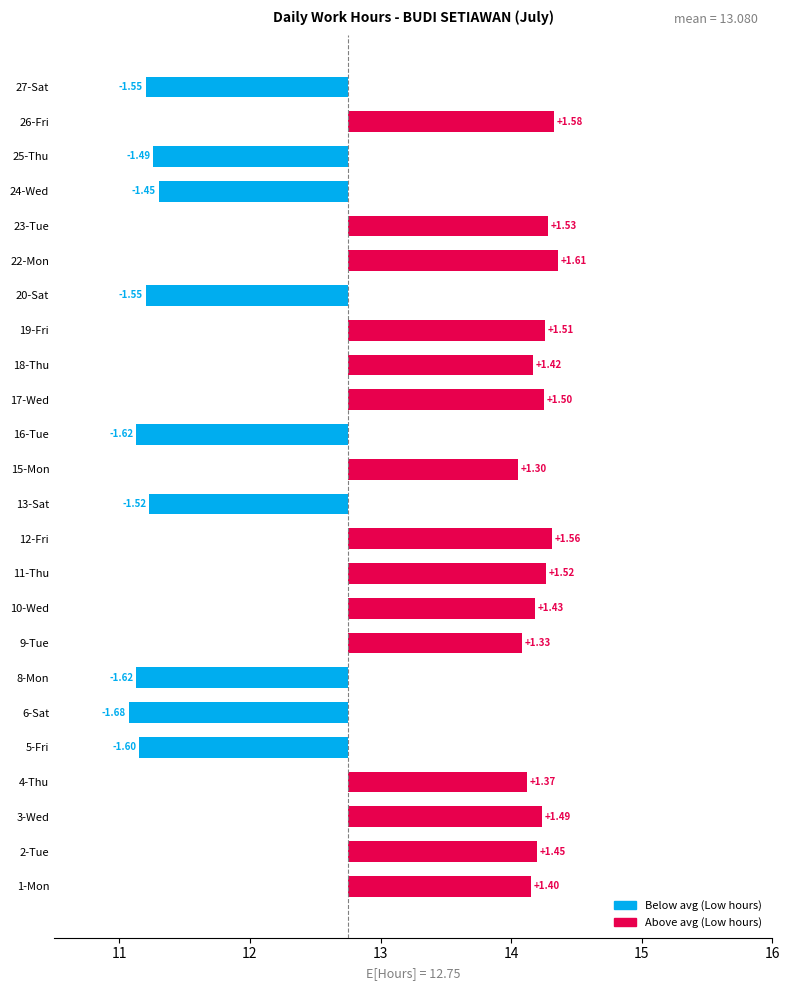

Does the chart contain any negative values?

Yes